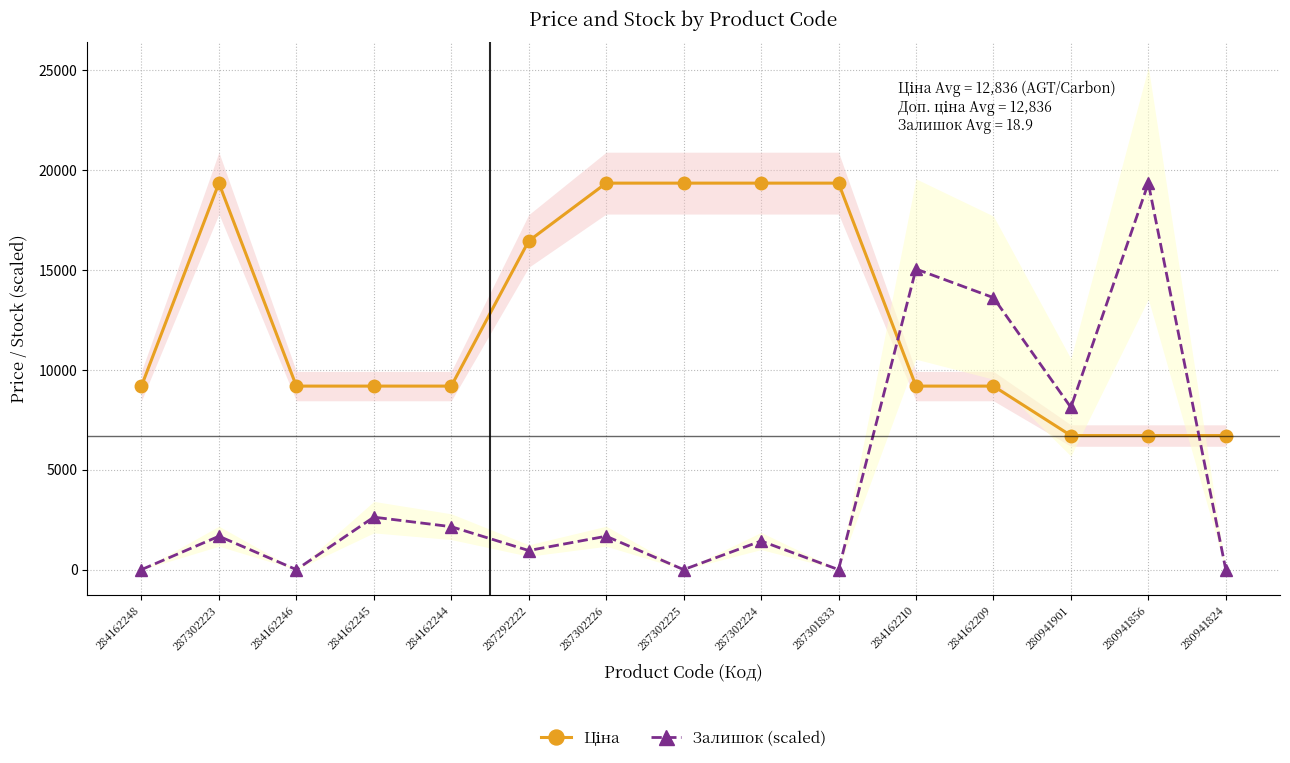

List the series in order of their peak value, lowest first.

Ціна, Залишок (scaled)